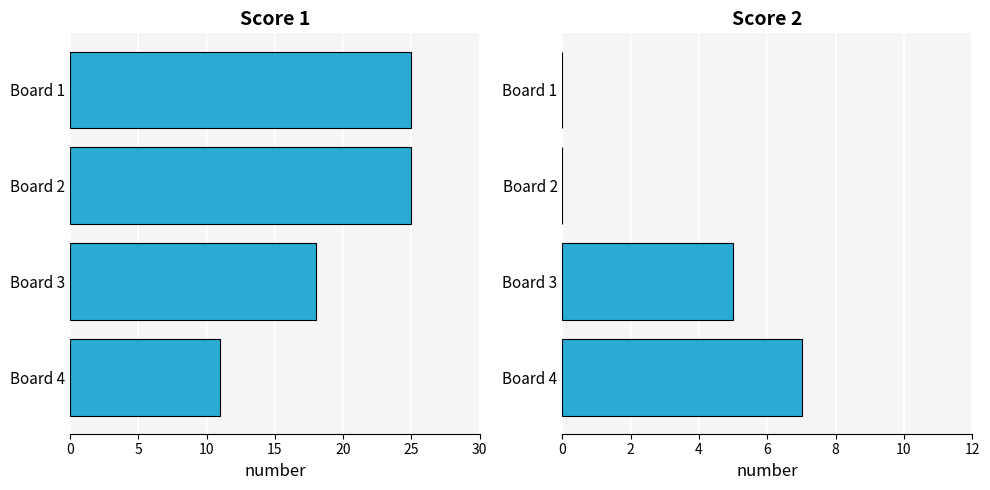

How many Score 1 values are between 18 and 25?

3